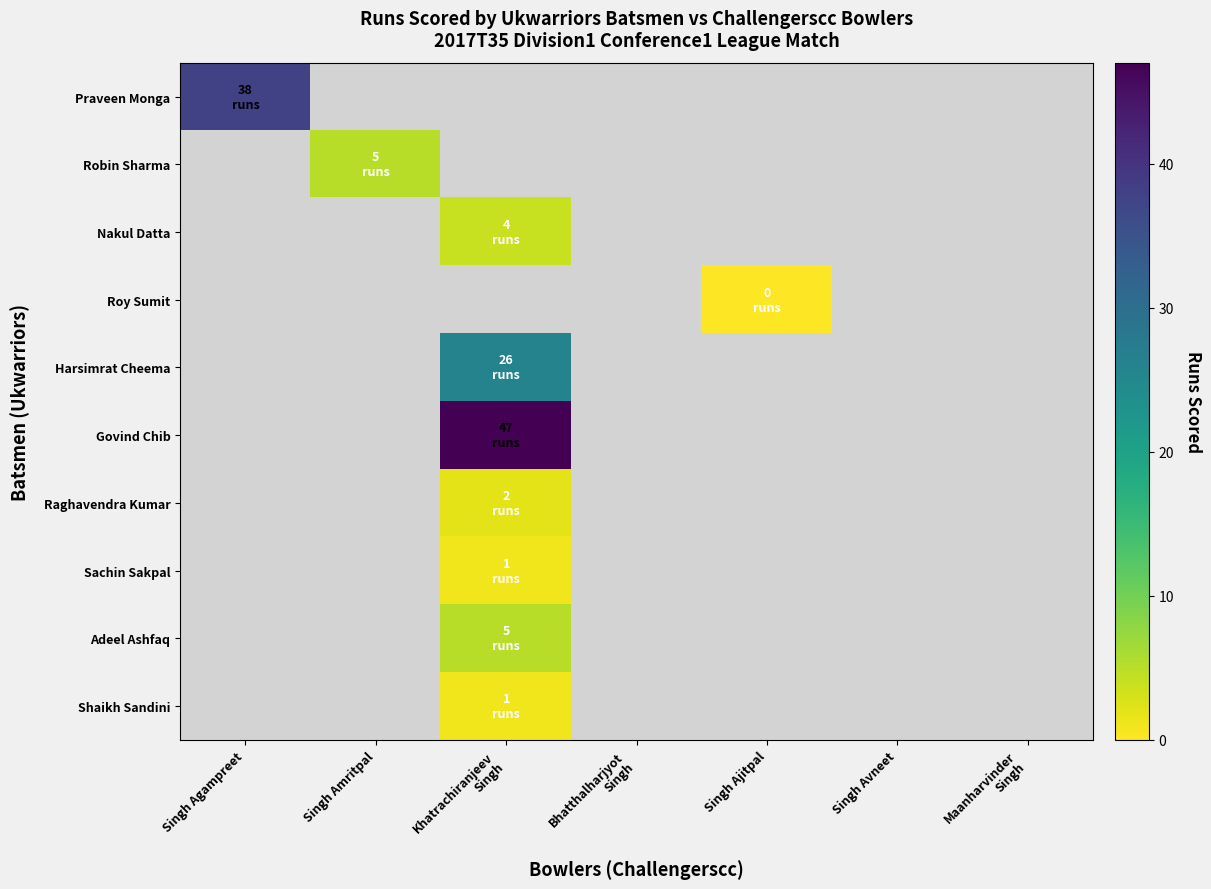

How many values in Nakul Datta are above zero?

1